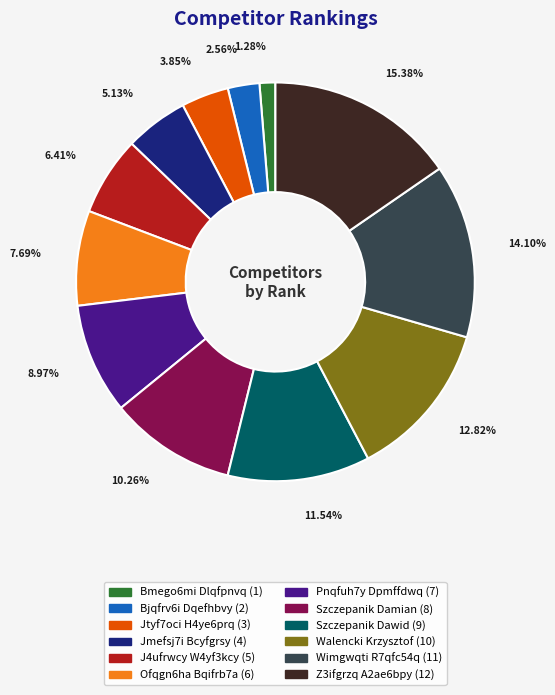

What percentage is the Ofqgn6ha Bqifrb7a slice, to the nearest percent?

8%